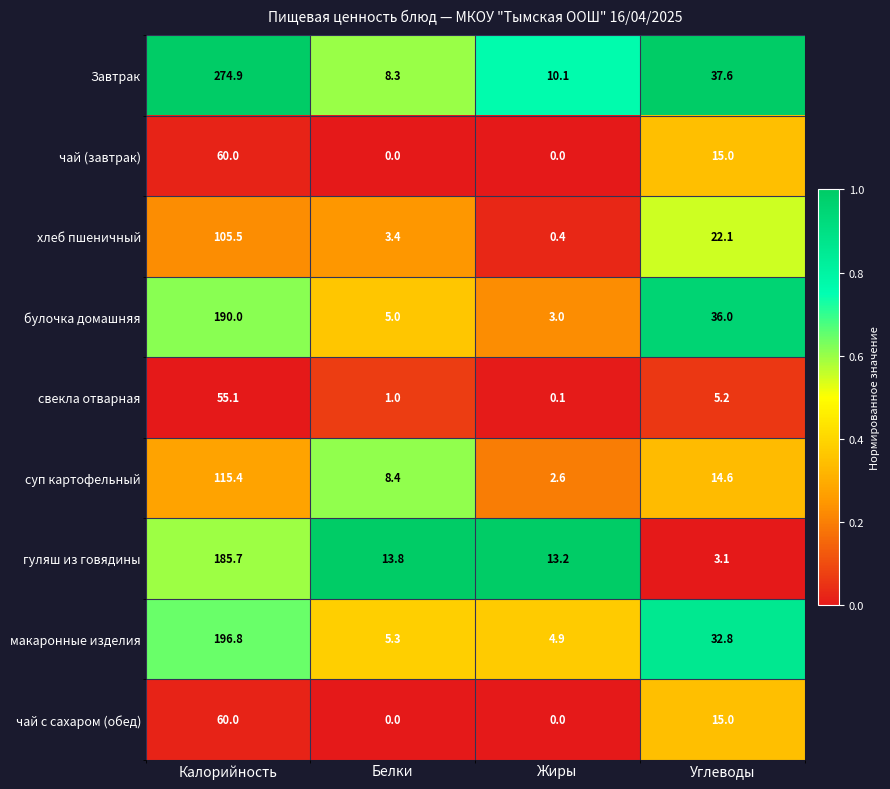

What is the difference between the highest and lowest values at Калорийность?

219.8